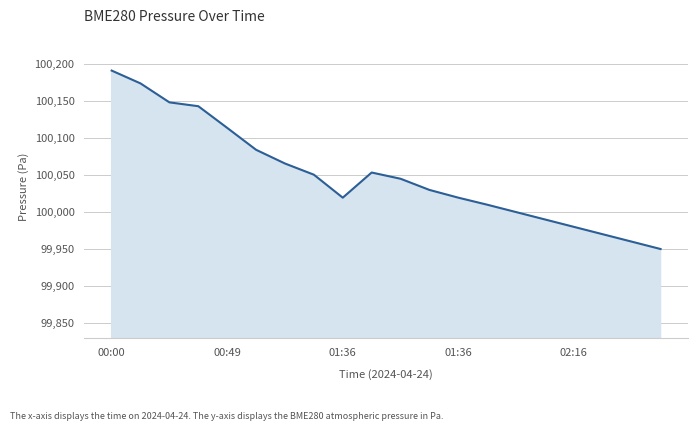

What is the average value?

100050.0